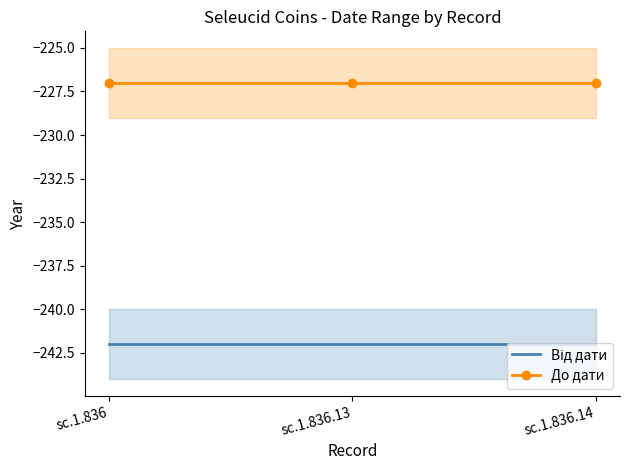

At which category is the sum across all series the highest?

sc.1.836